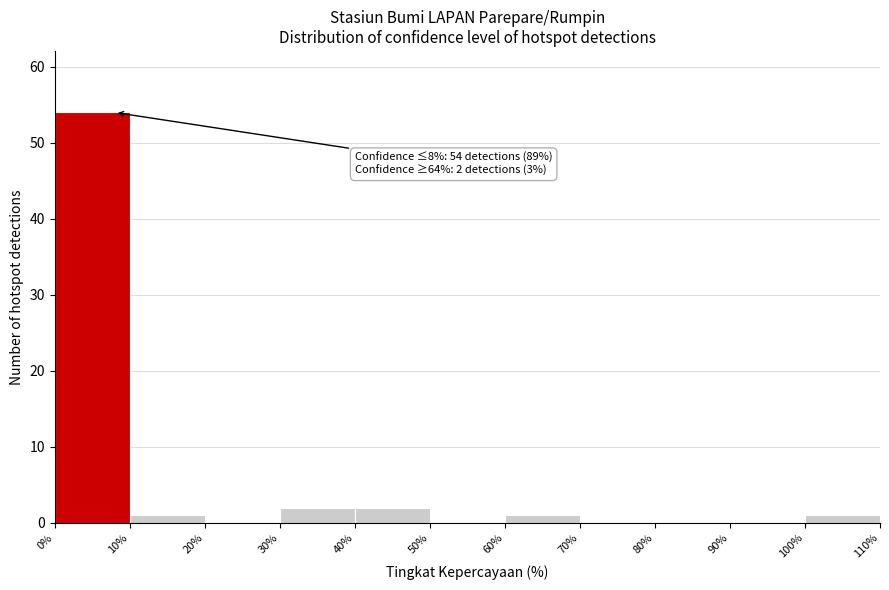

Which range on the x-axis has the tallest bar?

0% to 10%